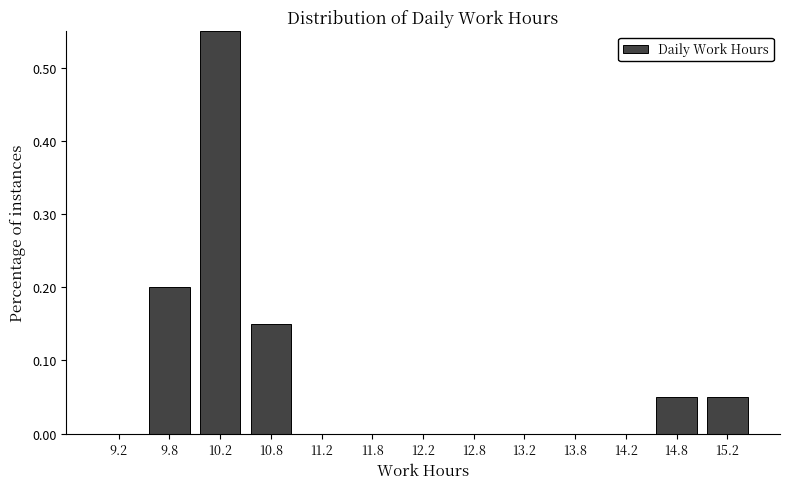

Reading left to right, transcribe this chart: for each bar, give the range it covers on the x-axis and its height. The values are not printed on the chart, so give them approximately, as read against the axis.

9.0 to 9.5: 0
9.5 to 10.0: 0.20
10.0 to 10.5: 0.55
10.5 to 11.0: 0.15
11.0 to 11.5: 0
11.5 to 12.0: 0
12.0 to 12.5: 0
12.5 to 13.0: 0
13.0 to 13.5: 0
13.5 to 14.0: 0
14.0 to 14.5: 0
14.5 to 15.0: 0.05
15.0 to 15.5: 0.05